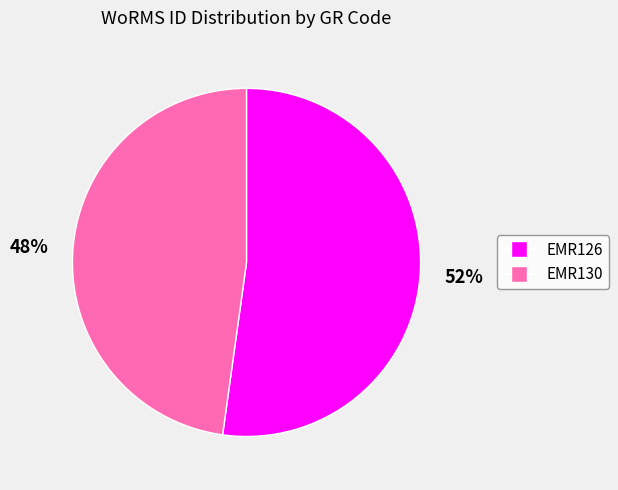

Approximately how many times larger is the value at EMR126 compared to EMR130?

1.1